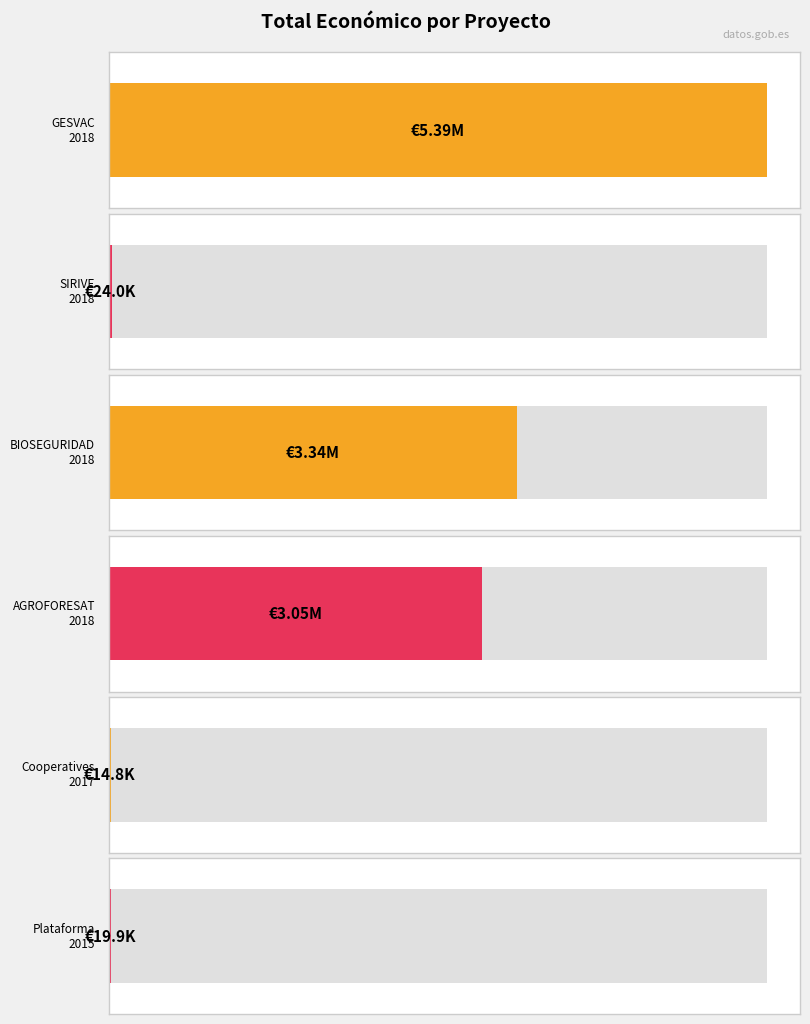

What is the minimum value shown in the chart?

14840